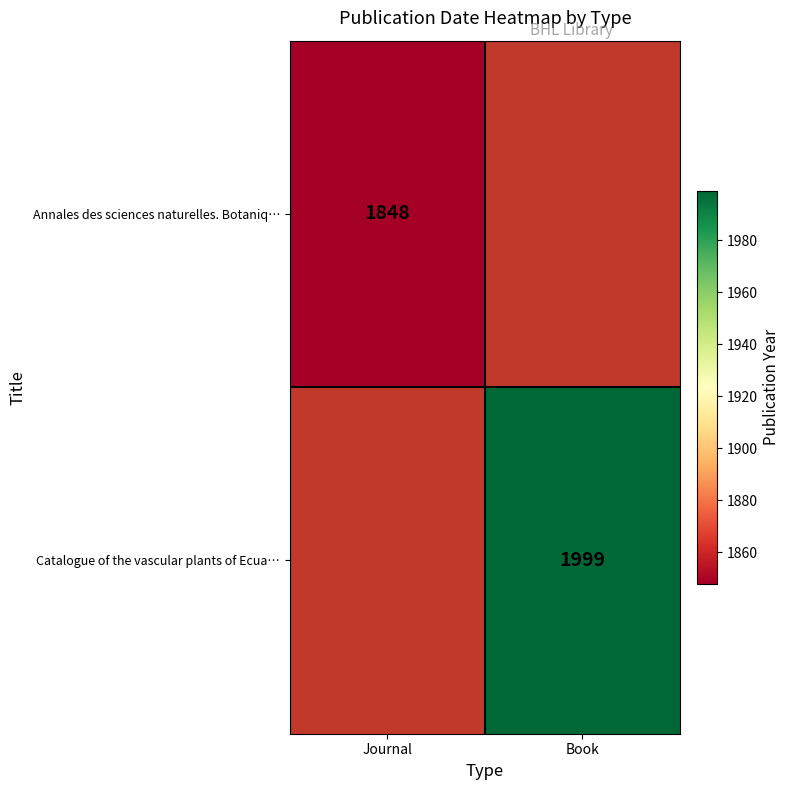

The Catalogue of the vascular plants of Ecua… series shows 640 at Book. True or false?

False